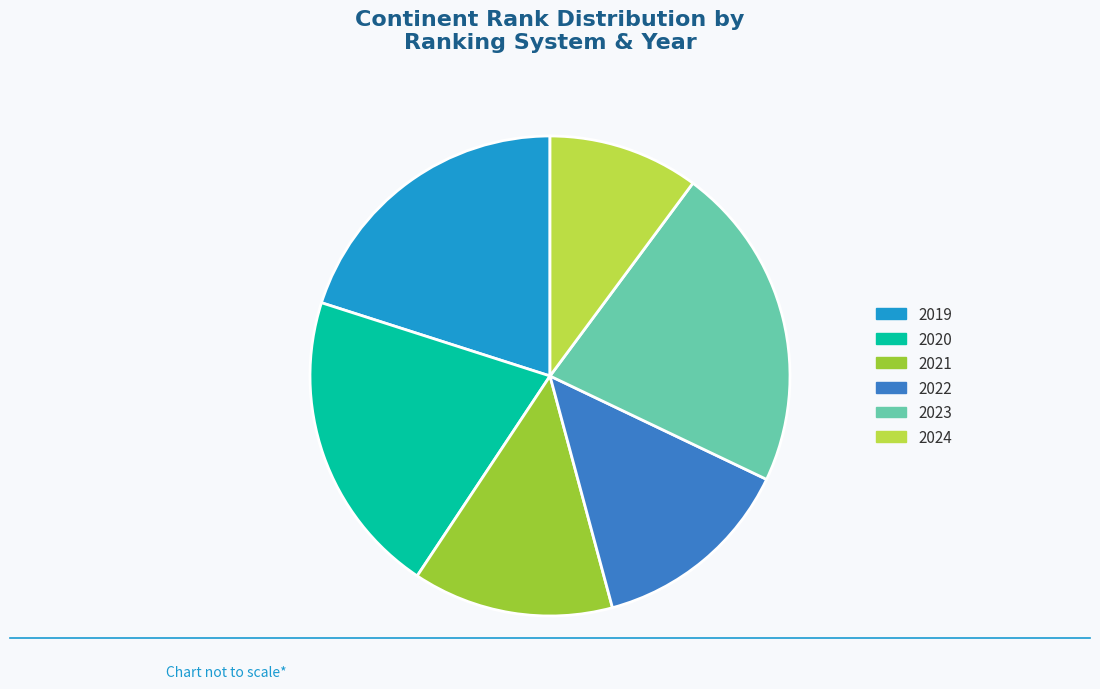

What is the smallest slice in the pie chart?

2024